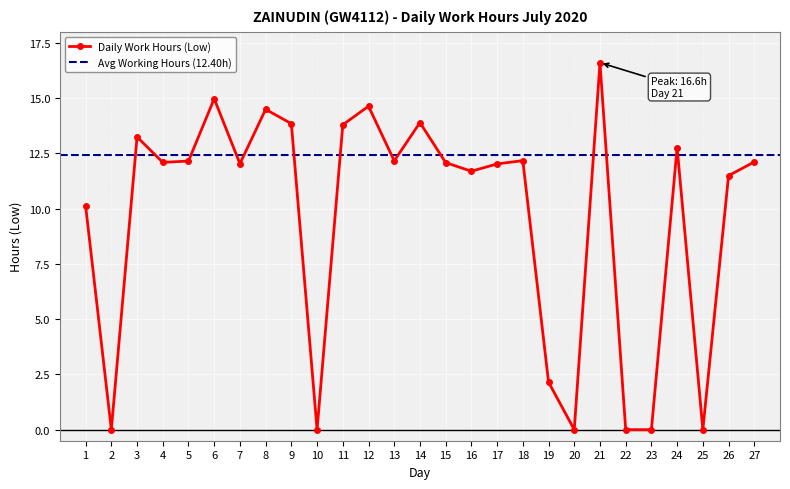

Does the chart display data point markers on the line(s)?

Yes